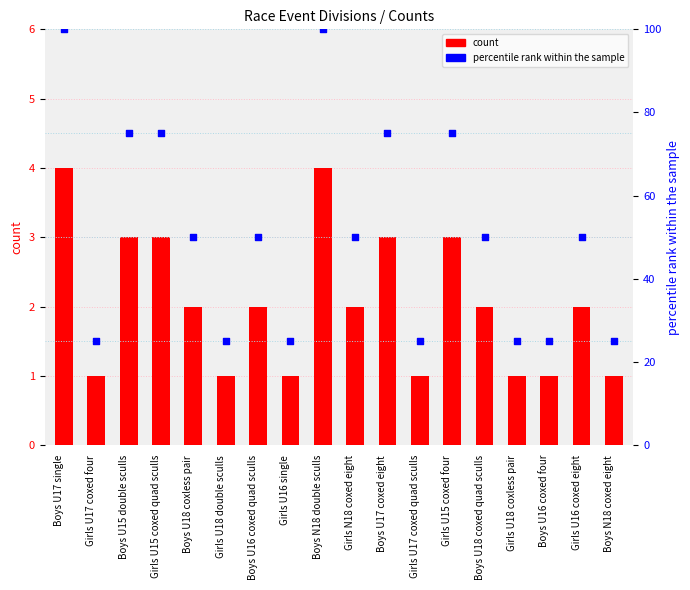

Is the value of count at Boys U18 coxed quad sculls greater than the value of percentile rank within the sample at Girls U17 coxed four?

No